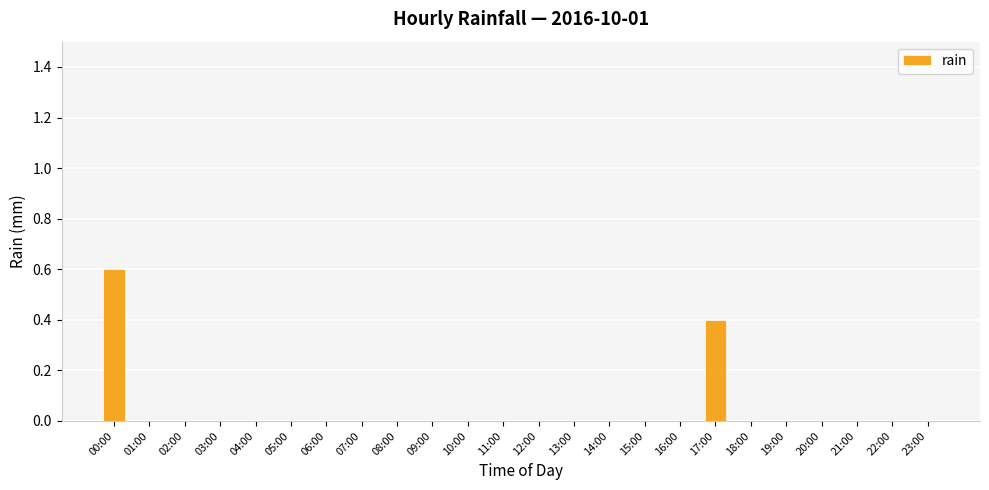

What is the sum of all values?

1.0